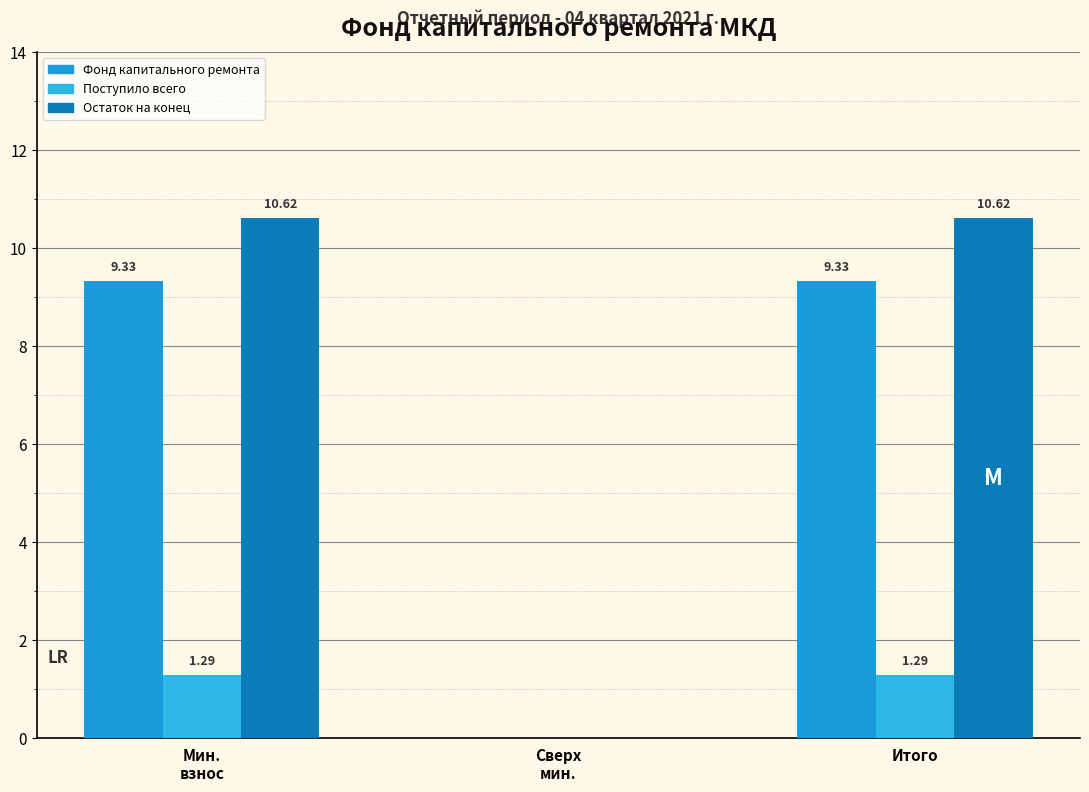

Which series has the largest total across all categories?

Остаток на конец